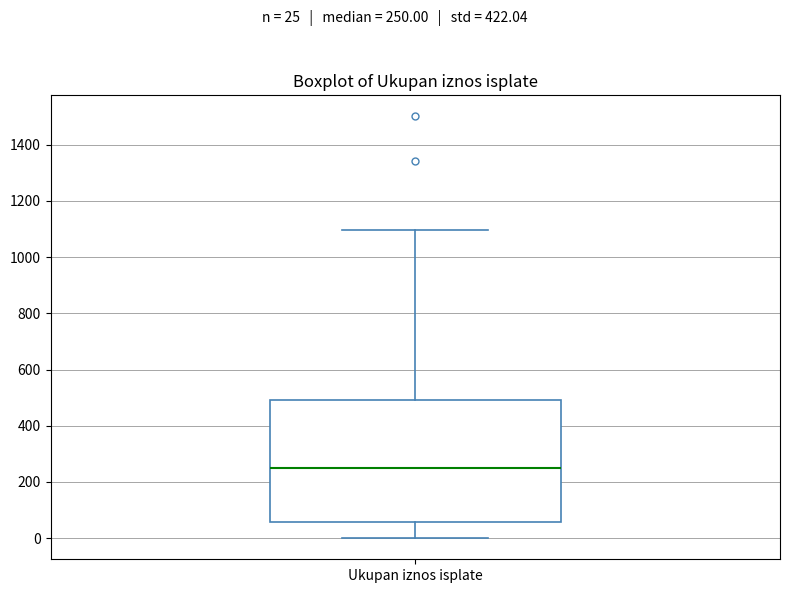

Read this box plot against the y-axis: the position of the median line, the range covered by the box, and the ends of both whiskers. The values are not printed on the chart, so give them approximately, as read against the axis.

median 260, box 60 to 500, whiskers 0 to 1100